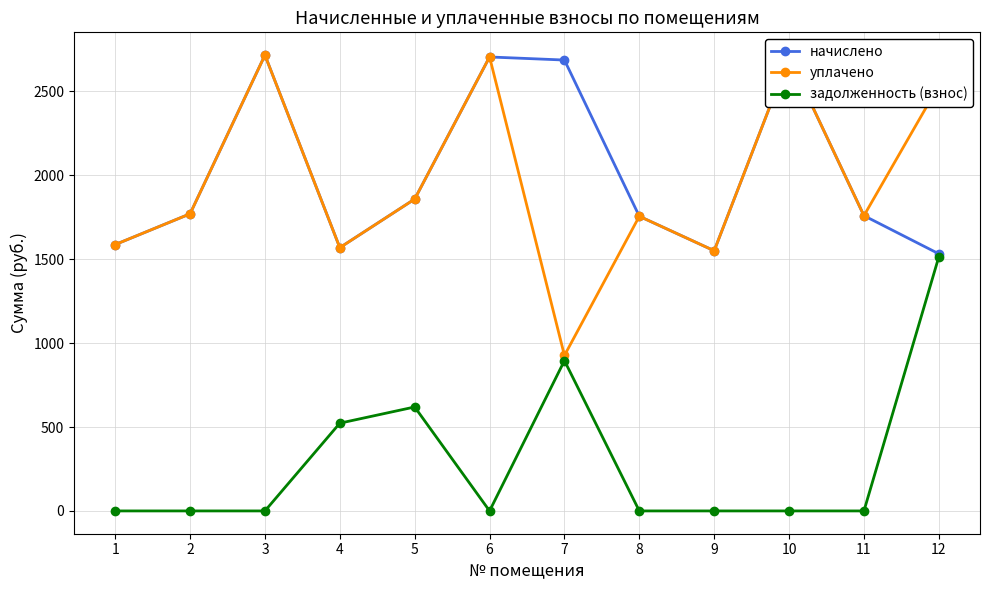

True or false: задолженность (взнос) has a value of 773.4 at 3.

False